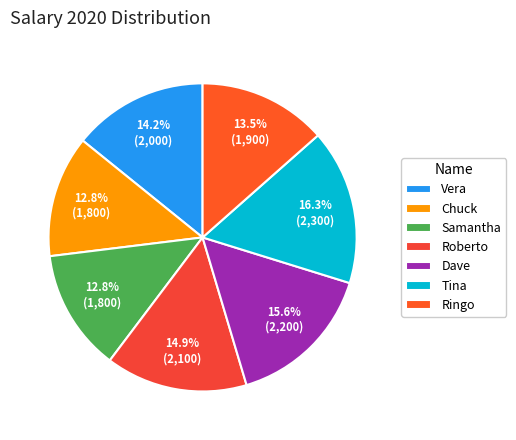

To the nearest percent, what is the average slice percentage?

14%